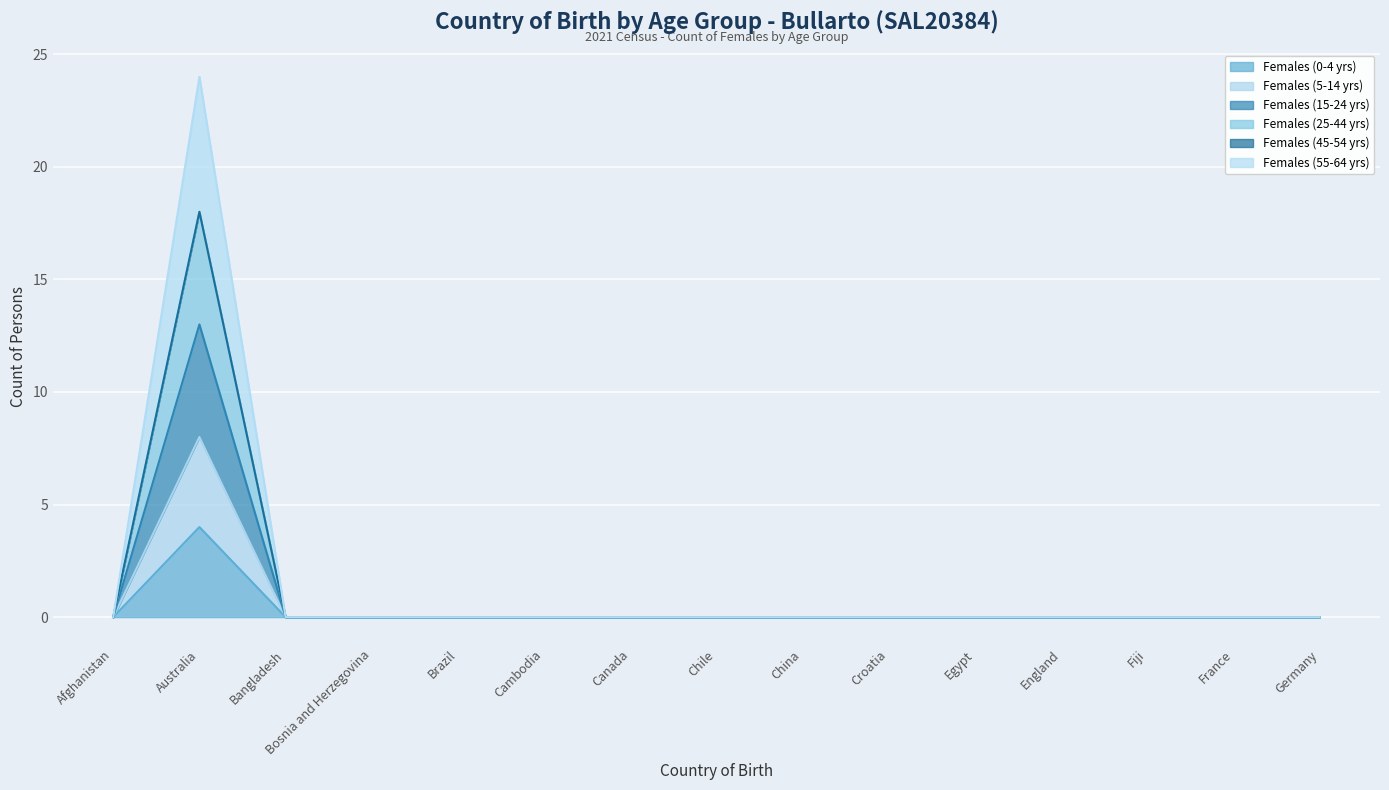

Does the chart display data point markers on the line(s)?

No